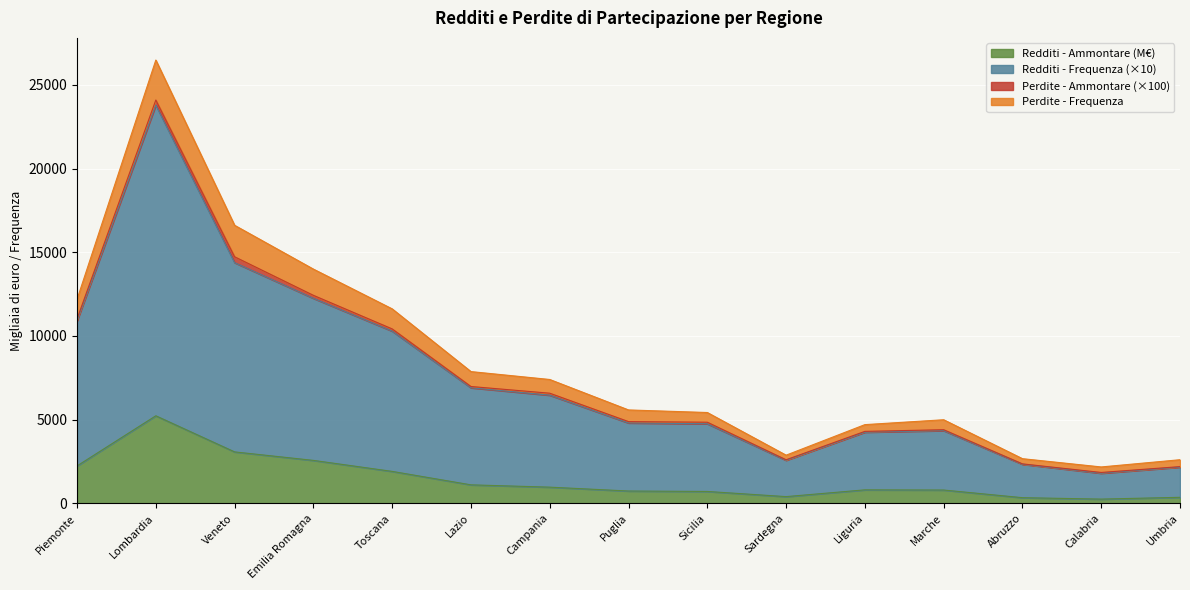

At which category is the sum across all series the highest?

Lombardia